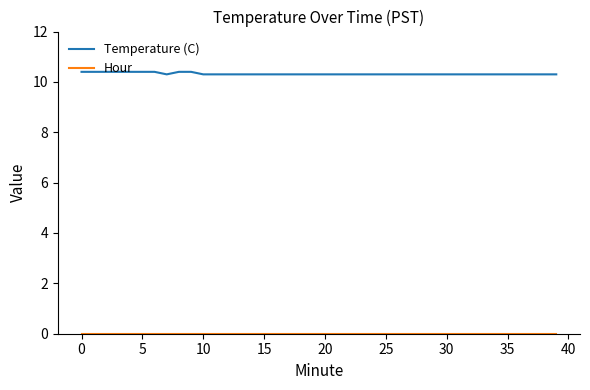

What is the sum of all Temperature (C) values?

412.9